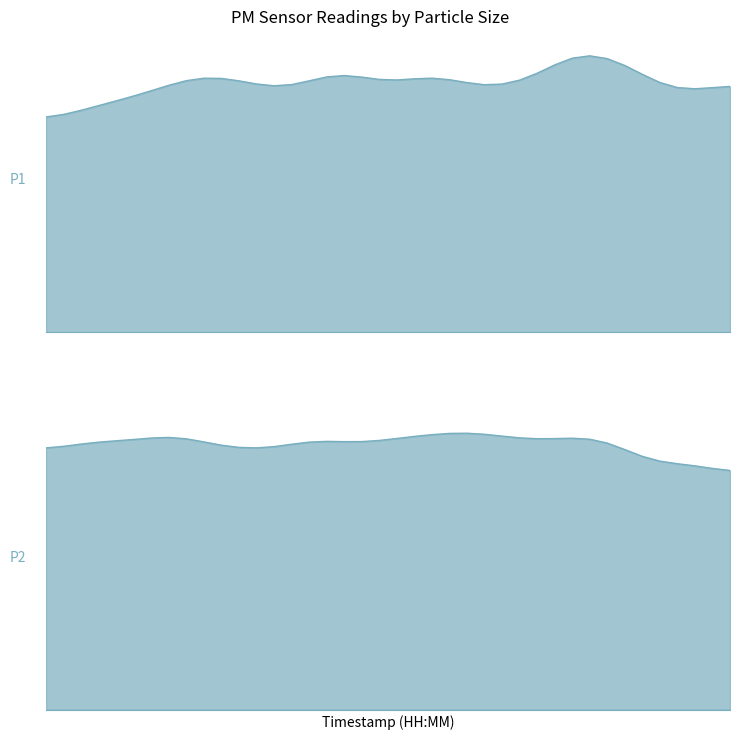

What is the difference between the highest and lowest values at 00:47?

1.6